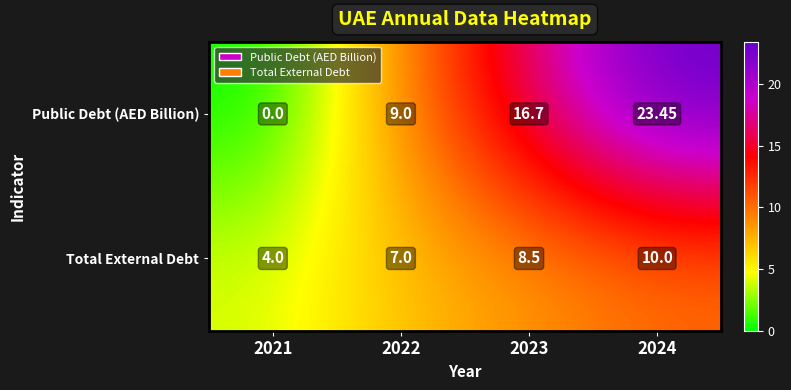

Which series has the widest spread of values?

Public Debt (AED Billion)